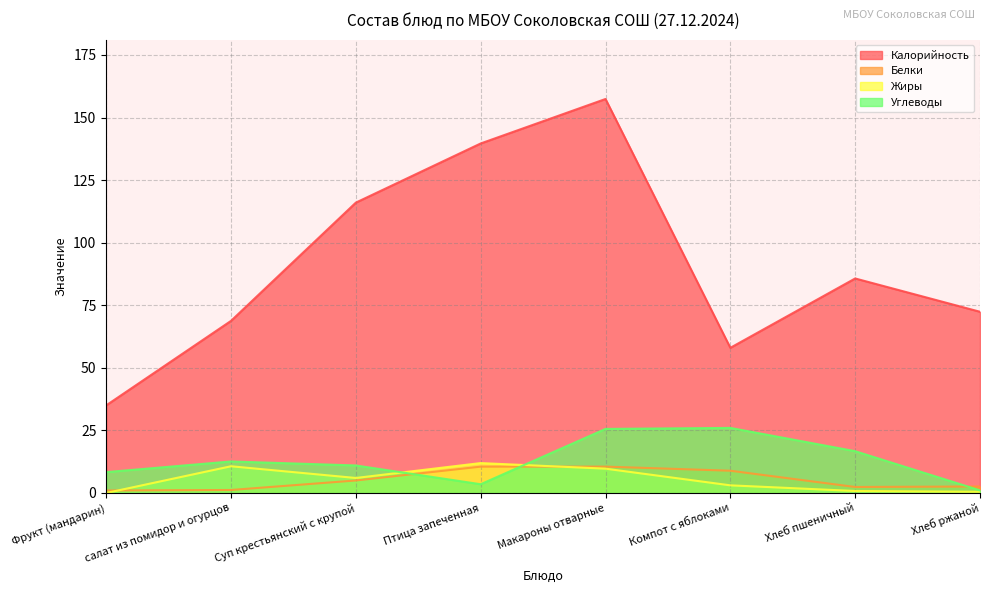

At which label is Белки closest to 5?

Суп крестьянский с крупой